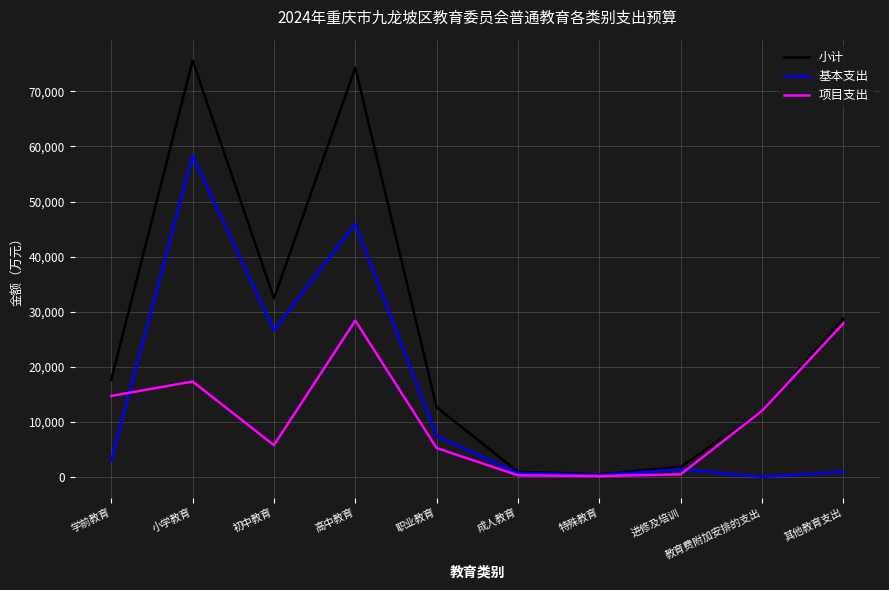

Rank the series by their maximum value, from lowest to highest.

项目支出, 基本支出, 小计